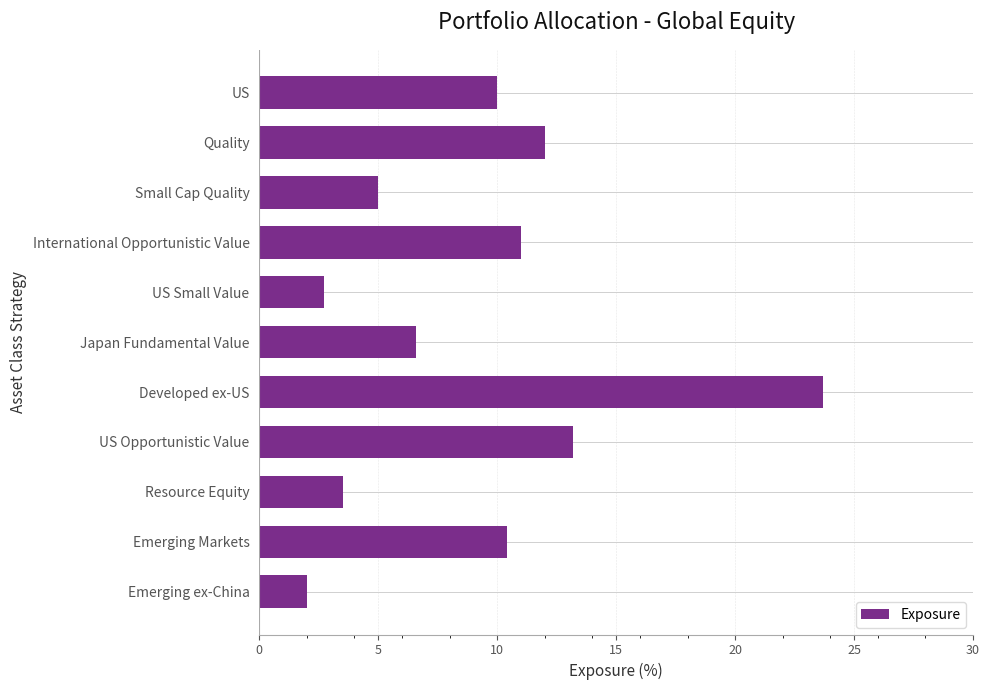

At which category does the chart reach its minimum across all series?

Emerging ex-China